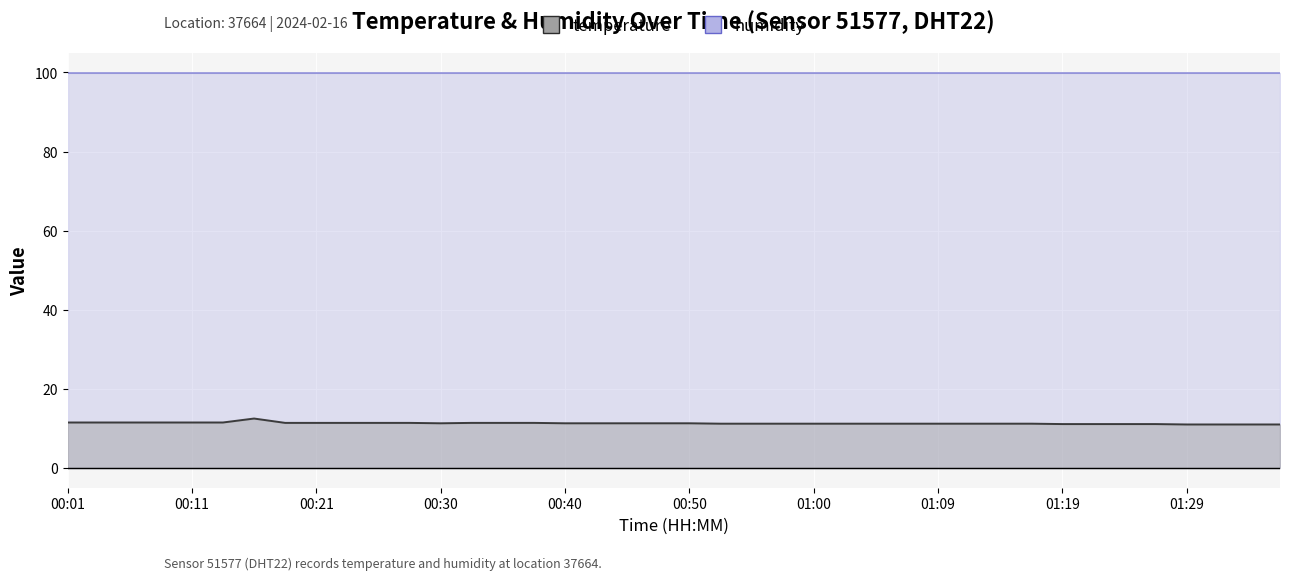

What is the change in value from 00:50 to 01:24?

-0.2